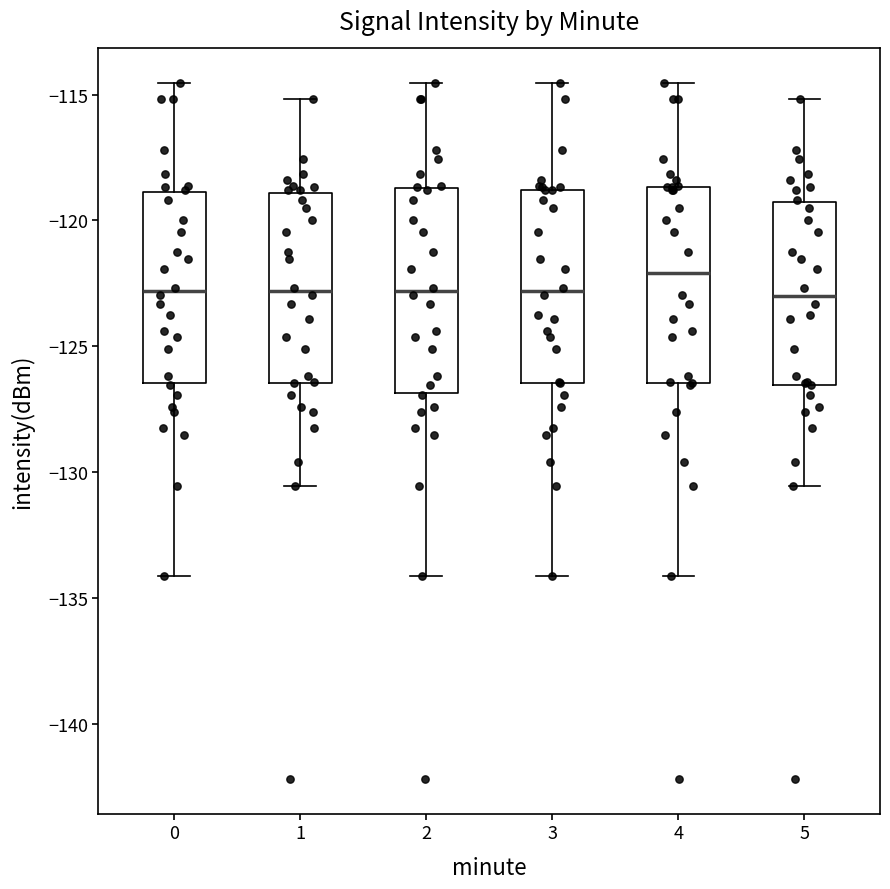

Which box has the highest median line?

4